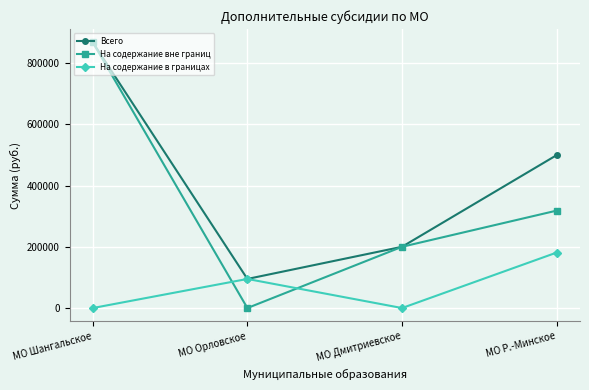

What is the sum of all На содержание в границах values?

276178